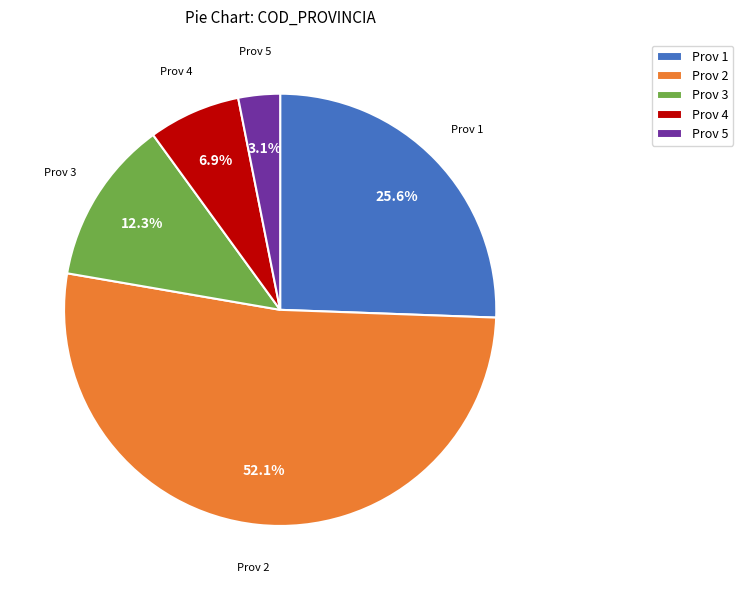

To the nearest percent, what is the average slice percentage?

20%